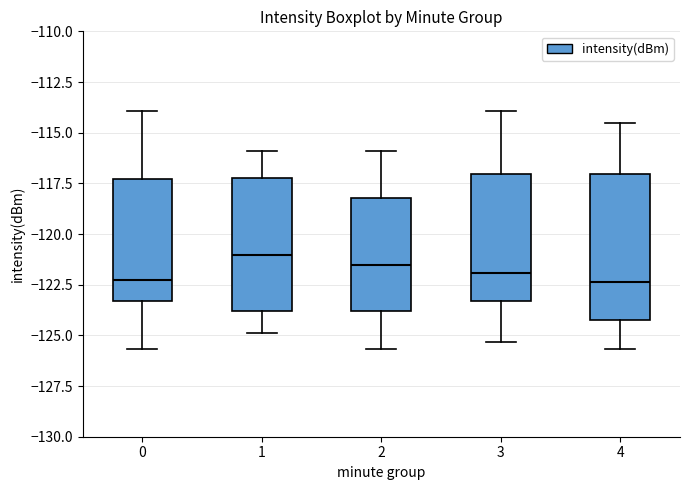

Reading left to right, transcribe this box plot: for each box, give where its median line is, the range the box spans, and where its two whiskers end, as read against the y-axis. The values are not printed on the chart, so give them approximately, as read against the axis.

0: median -122.5, box -123.5 to -117.5, whiskers -125.5 to -114.0
1: median -121.0, box -124.0 to -117.5, whiskers -125.0 to -116.0
2: median -121.5, box -124.0 to -118.0, whiskers -125.5 to -116.0
3: median -122.0, box -123.5 to -117.0, whiskers -125.5 to -114.0
4: median -122.5, box -124.0 to -117.0, whiskers -125.5 to -114.5